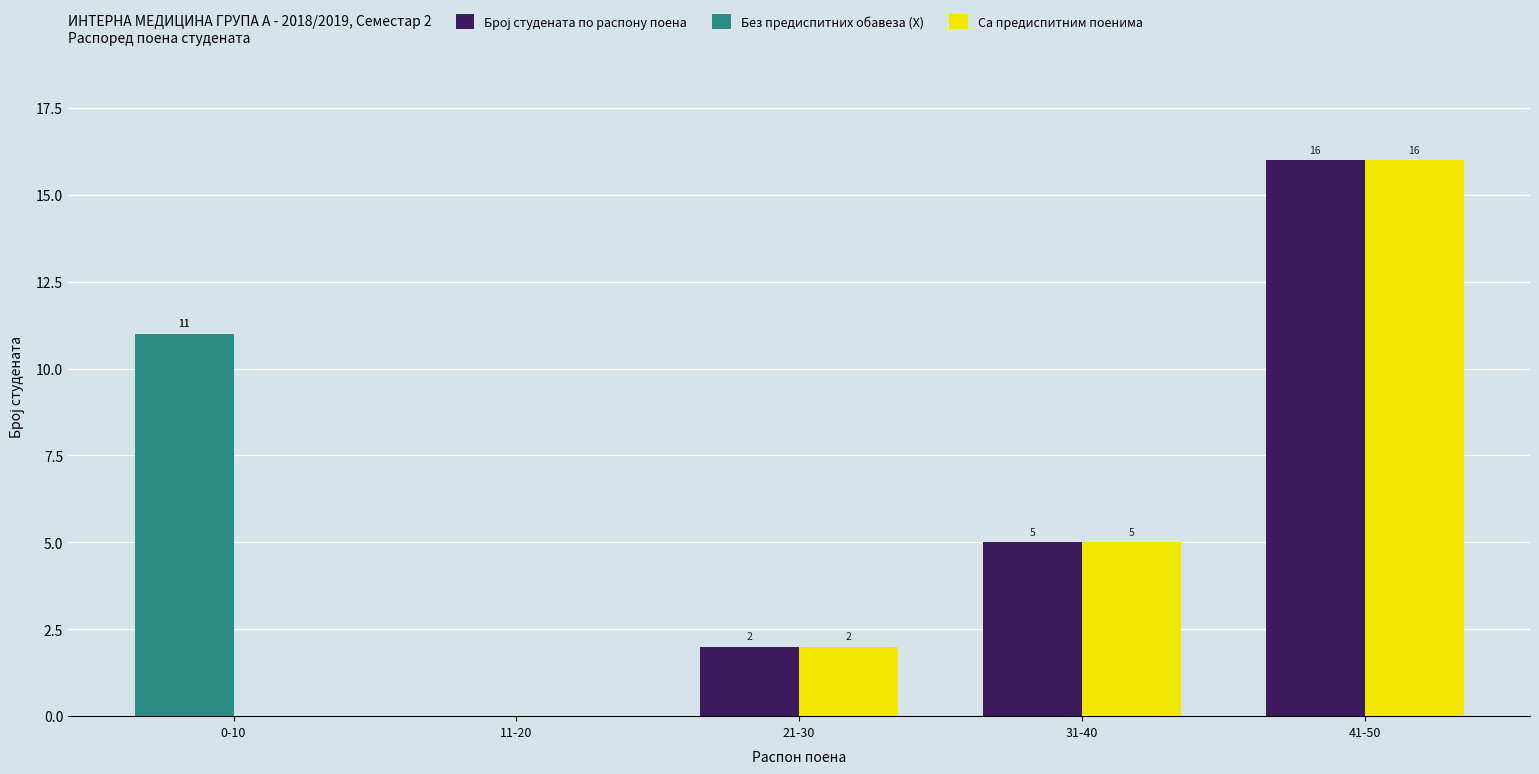

Are the bars grouped side by side (vs. stacked)?

Yes